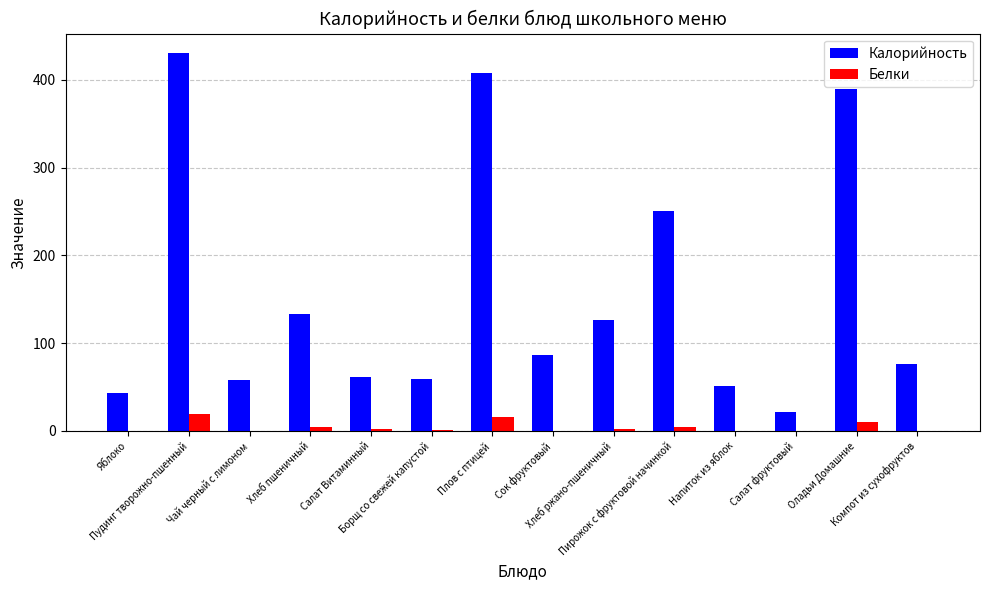

At which label is Калорийность closest to 226?

Пирожок с фруктовой начинкой